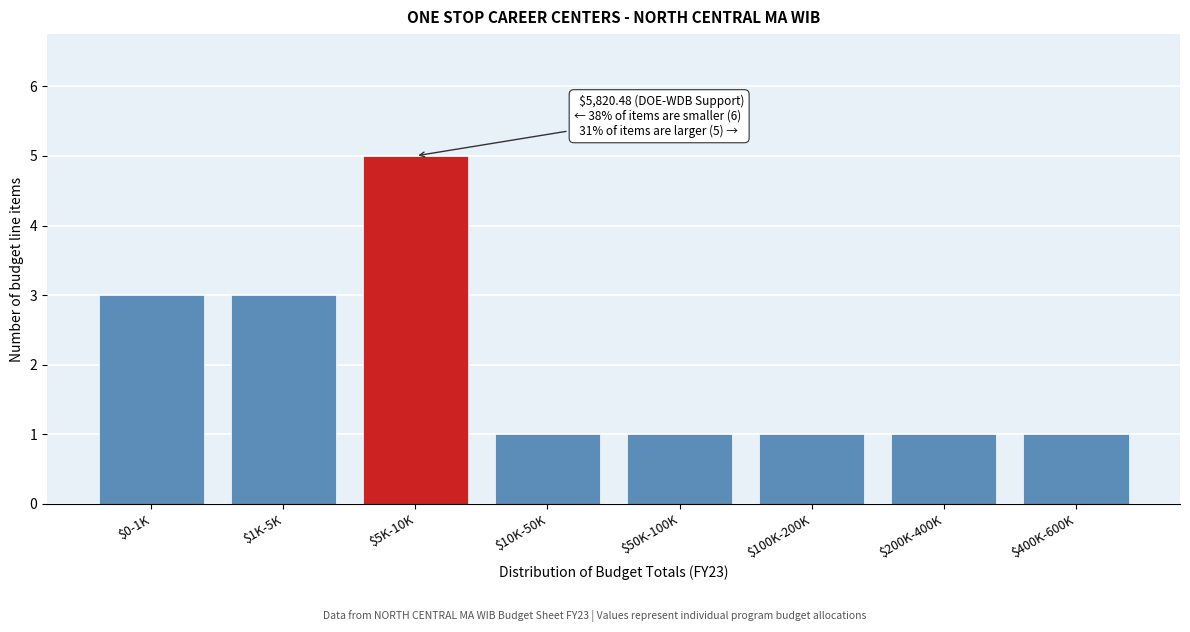

Reading left to right, list all the values displayed in this chart.

3	3	5	1	1	1	1	1